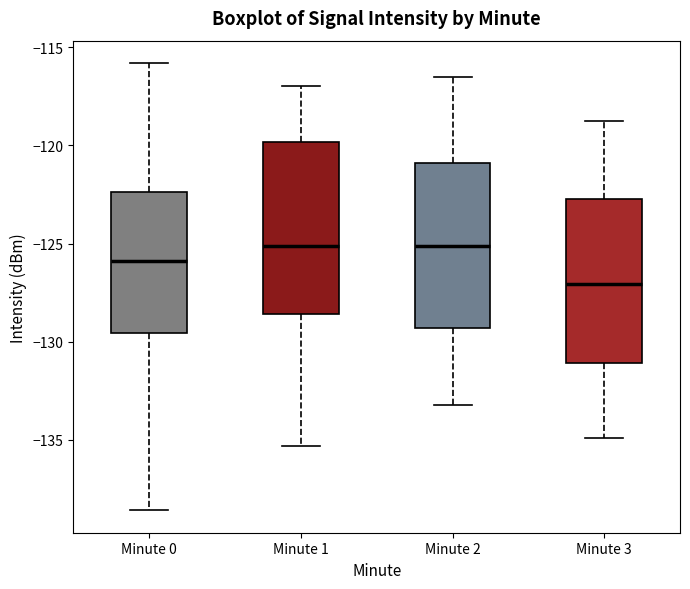

Reading left to right, read every box against the y-axis: the position of its median line, the range the box covers, and the ends of its whiskers. The values are not printed on the chart, so give them approximately, as read against the axis.

Minute 0: median -126.0, box -129.5 to -122.5, whiskers -138.5 to -116.0
Minute 1: median -125.0, box -128.5 to -120.0, whiskers -135.5 to -117.0
Minute 2: median -125.0, box -129.5 to -121.0, whiskers -133.0 to -116.5
Minute 3: median -127.0, box -131.0 to -122.5, whiskers -135.0 to -119.0